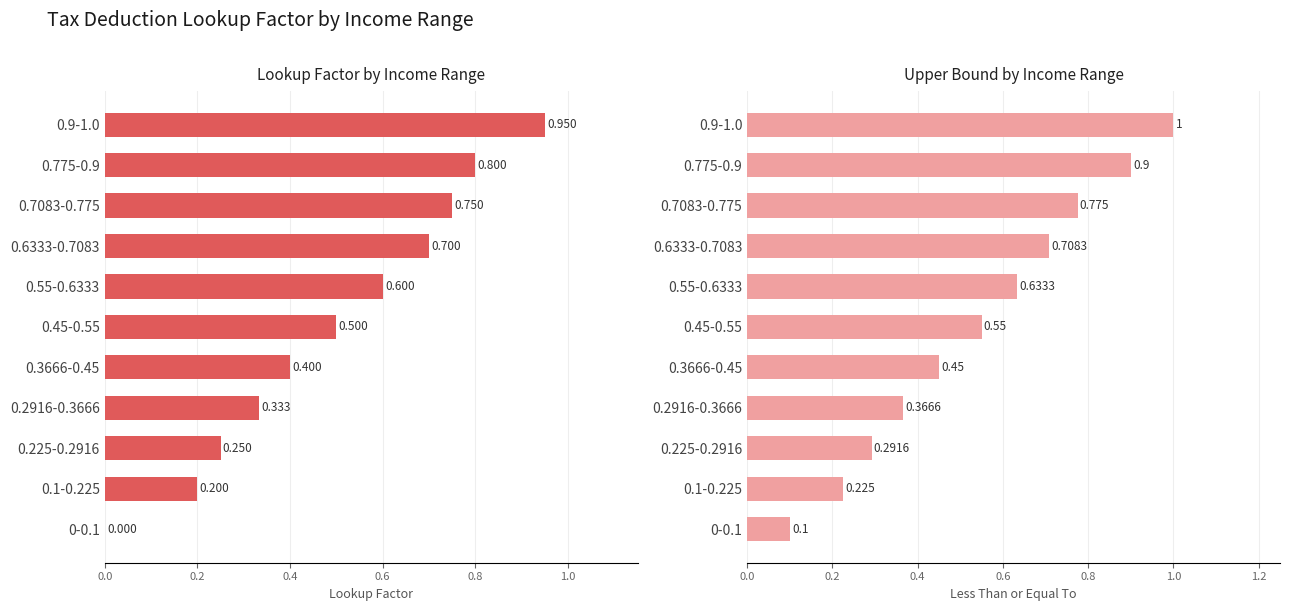

How many series are shown in this chart?

2